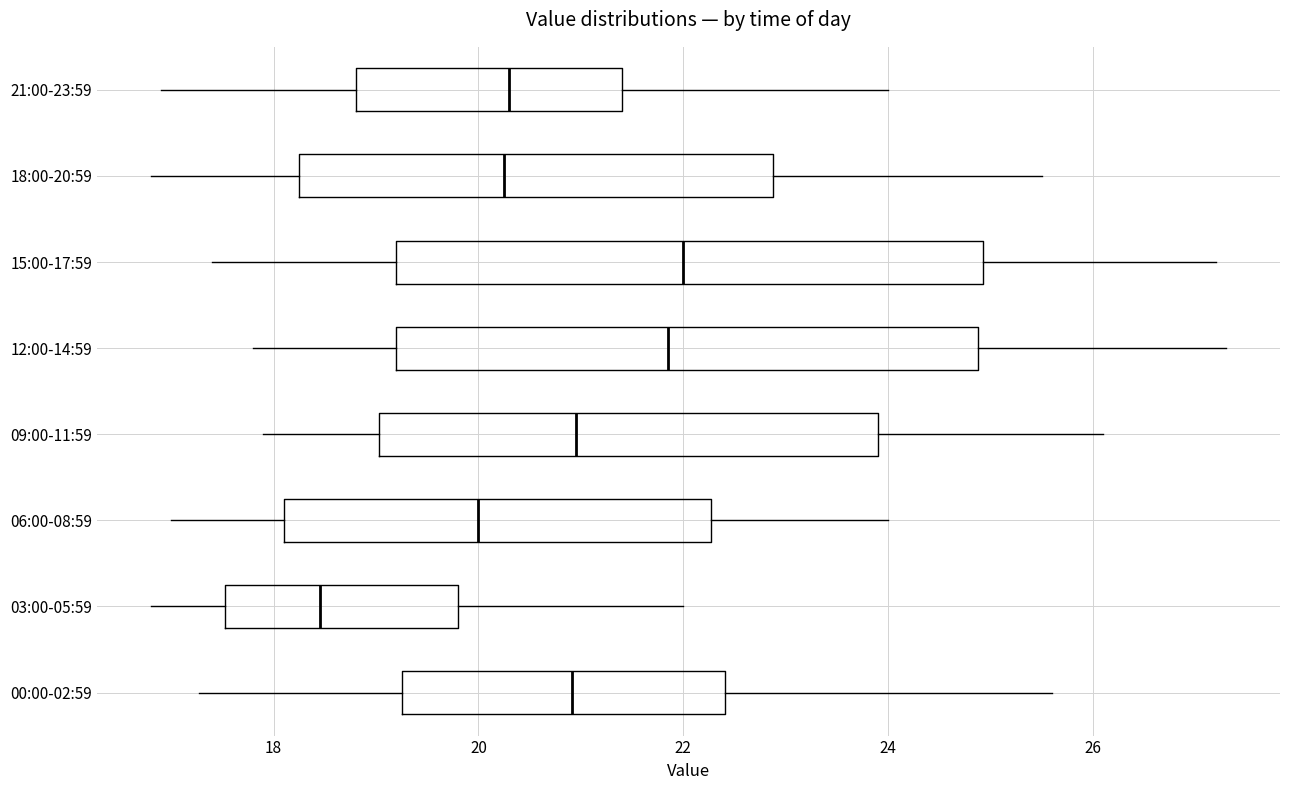

Reading bottom to top, transcribe this box plot: for each box, give where its median line is, the range the box spans, and where its two whiskers end, as read against the x-axis. The values are not printed on the chart, so give them approximately, as read against the axis.

00:00-02:59: median 21.0, box 19.2 to 22.4, whiskers 17.2 to 25.6
03:00-05:59: median 18.4, box 17.6 to 19.8, whiskers 16.8 to 22.0
06:00-08:59: median 20.0, box 18.2 to 22.2, whiskers 17.0 to 24.0
09:00-11:59: median 21.0, box 19.0 to 24.0, whiskers 18.0 to 26.2
12:00-14:59: median 21.8, box 19.2 to 24.8, whiskers 17.8 to 27.4
15:00-17:59: median 22.0, box 19.2 to 25.0, whiskers 17.4 to 27.2
18:00-20:59: median 20.2, box 18.2 to 22.8, whiskers 16.8 to 25.6
21:00-23:59: median 20.4, box 18.8 to 21.4, whiskers 17.0 to 24.0